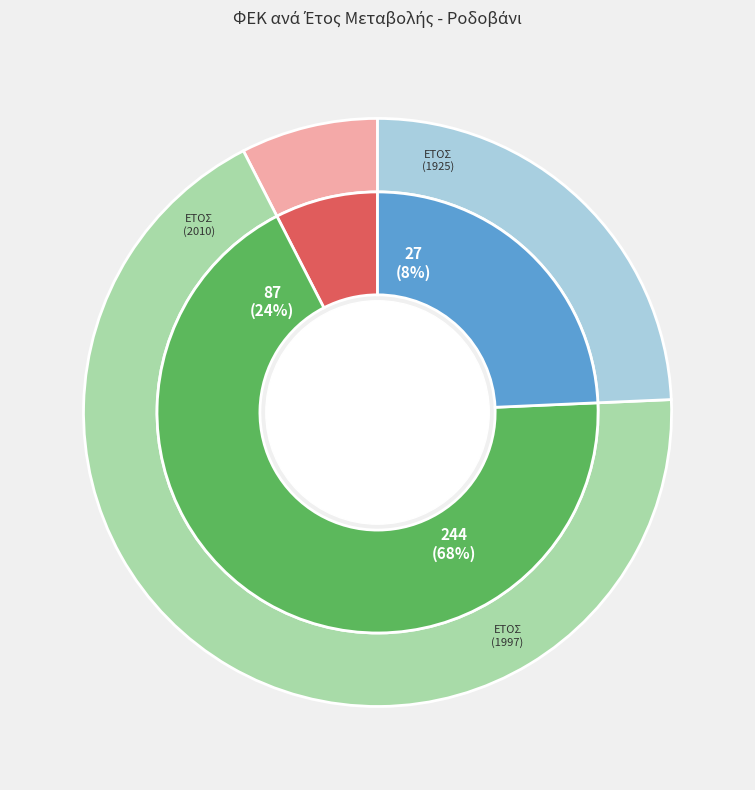

To the nearest percent, what is the combined percentage of 1925 and 2010?

32%